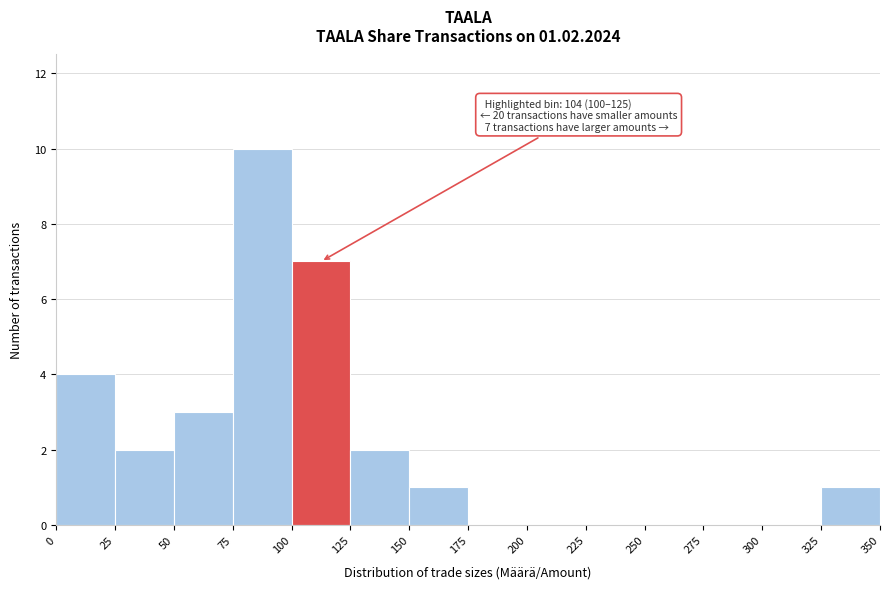

Which range on the x-axis has the tallest bar?

75 to 100